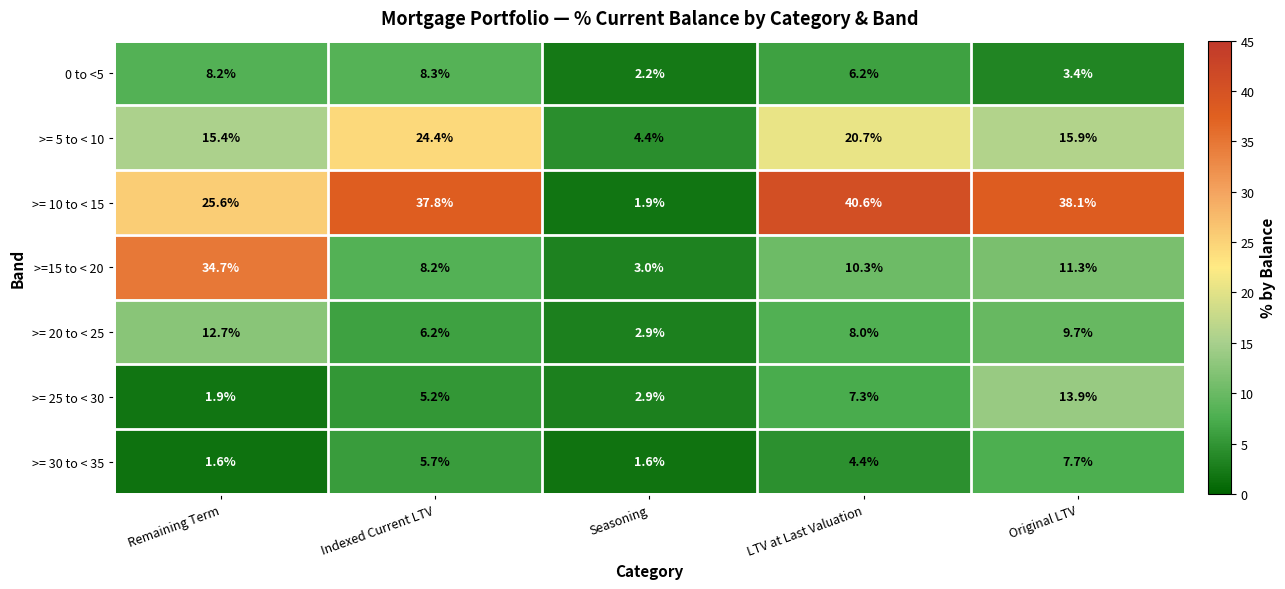

How many categories are shown in the chart?

5